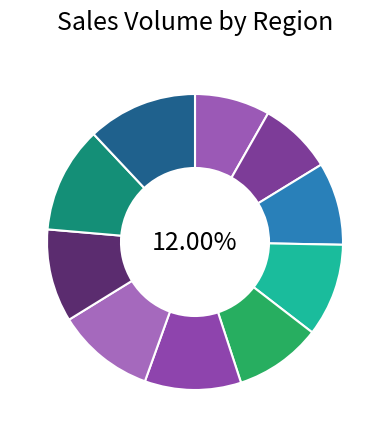

What percentage is the Region 3 slice, to the nearest percent?

9%